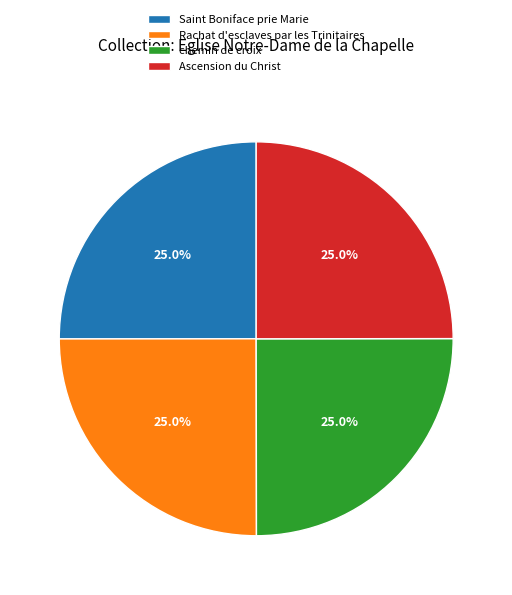

How many segments does this pie chart have?

4